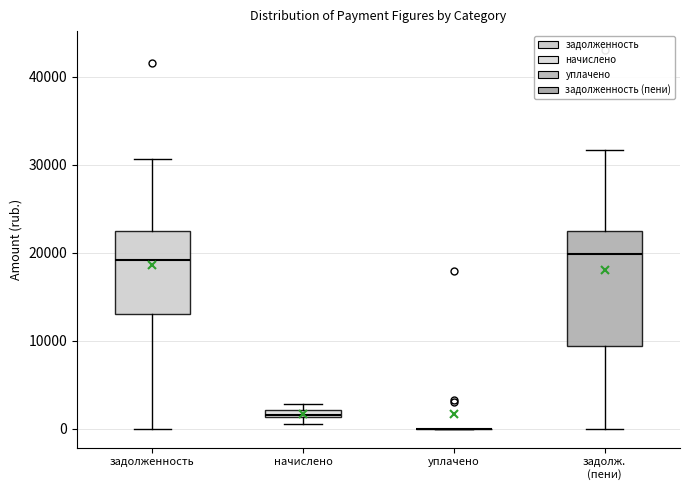

Which box is the tallest, from its lower edge to its upper edge?

задолж. (пени)